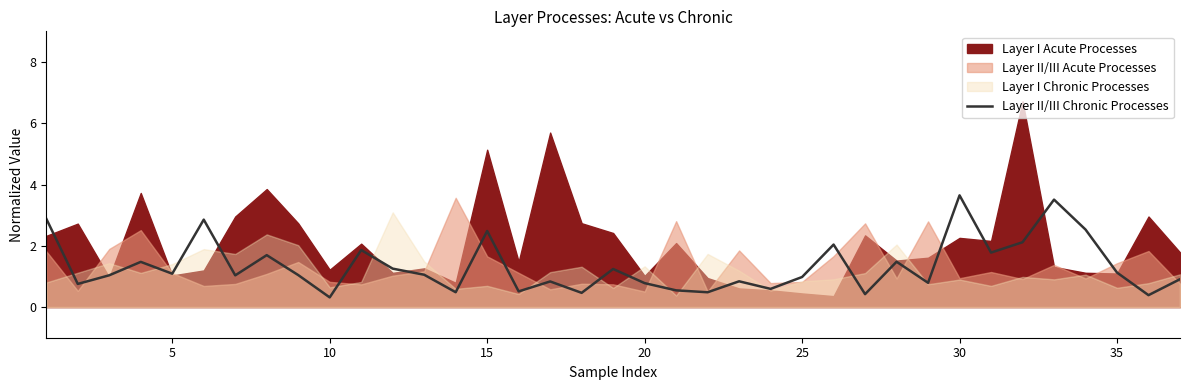

What is the average value?

1.3